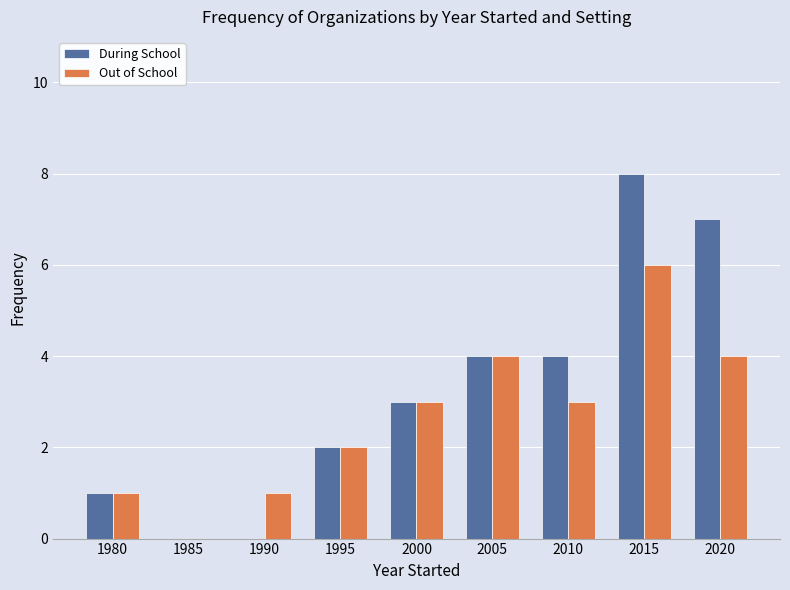

Is the value of During School at 1995 greater than the value of Out of School at 1990?

Yes